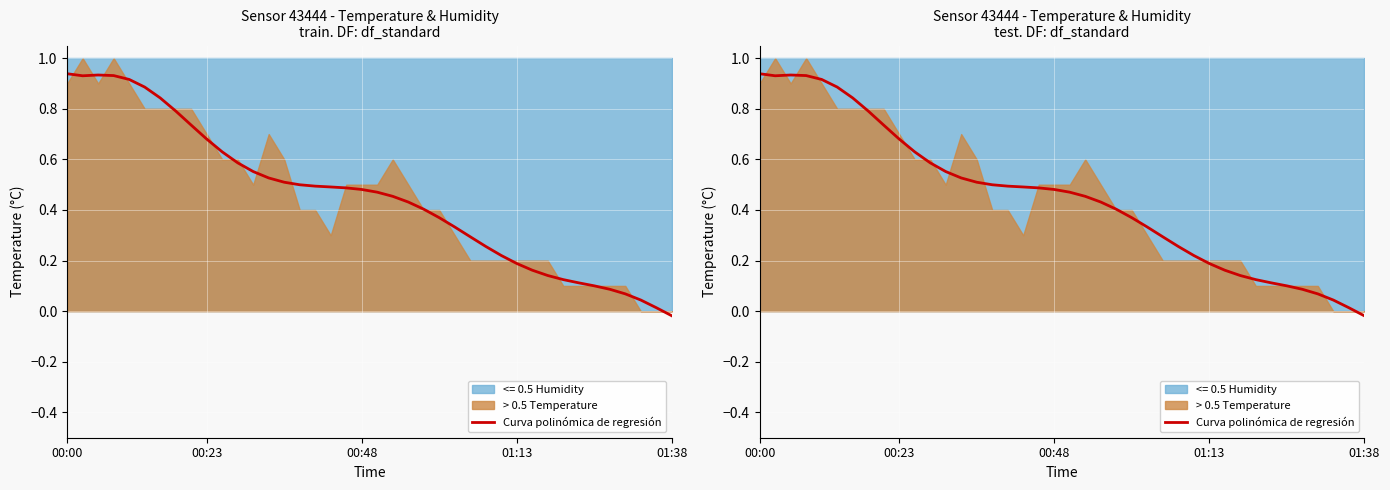

Does the chart display data point markers on the line(s)?

No